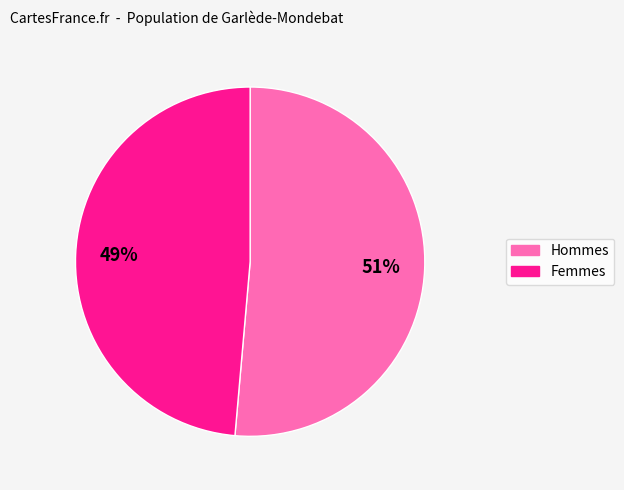

Is there a majority slice in this chart?

Yes